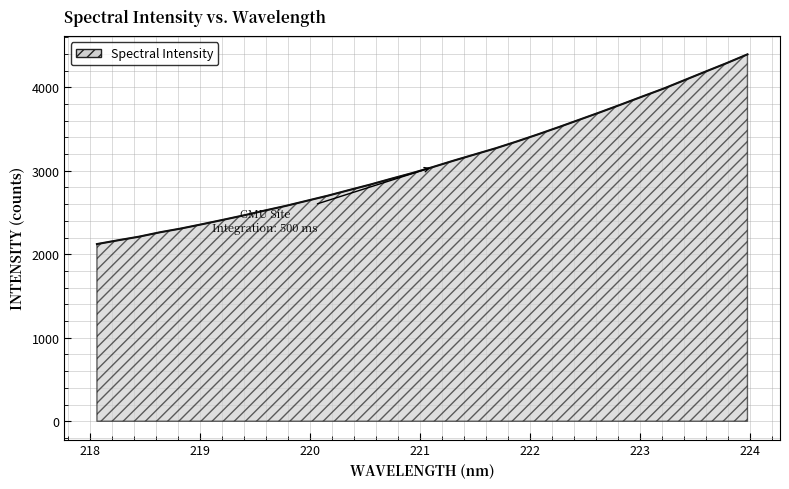

What is the difference between the maximum and minimum values?

2272.2